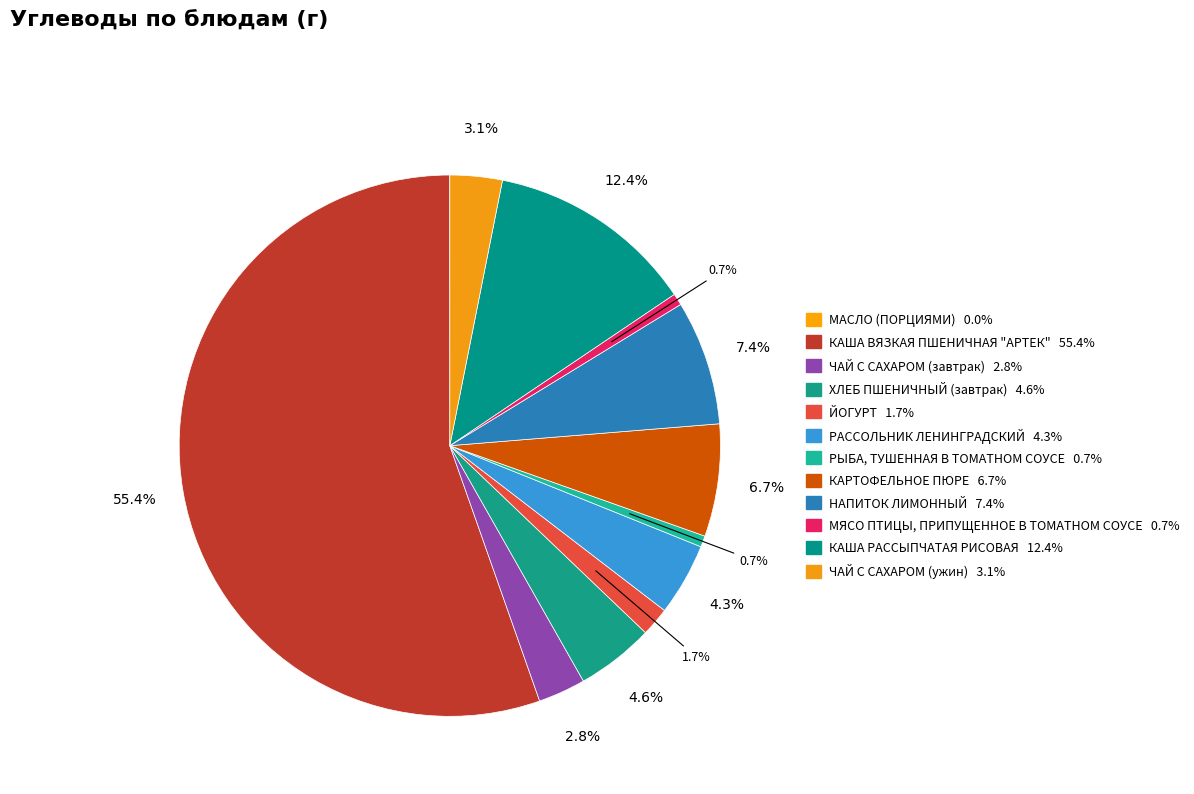

What percentage do ХЛЕБ ПШЕНИЧНЫЙ (завтрак) and НАПИТОК ЛИМОННЫЙ together represent?

12.1%